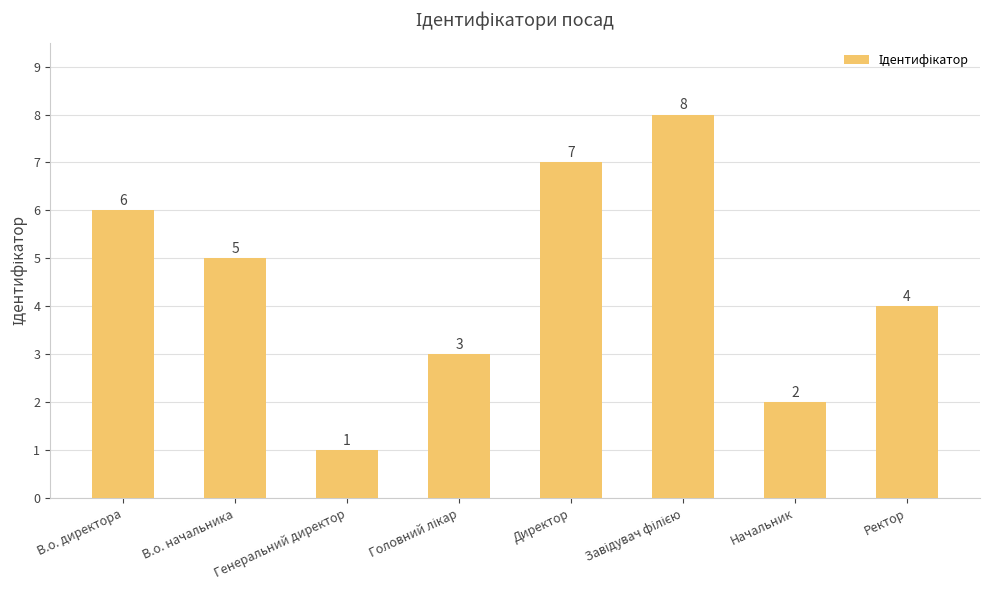

What is the change in value from Генеральний директор to Начальник?

+1